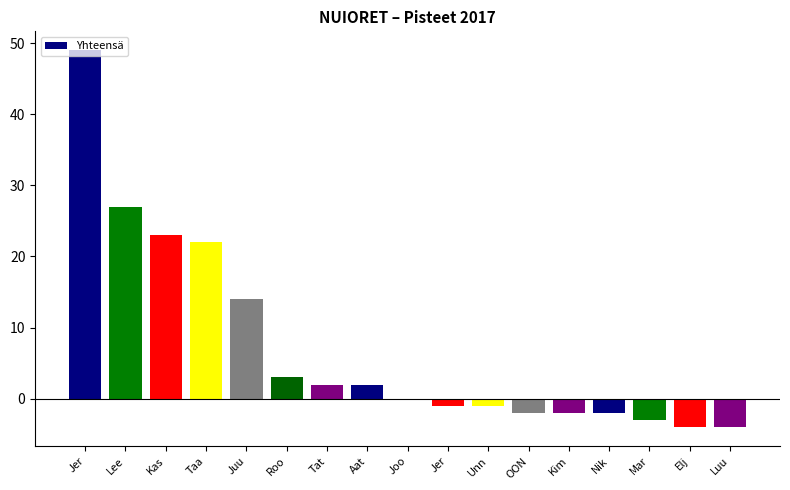

What is the maximum value shown in the chart?

49